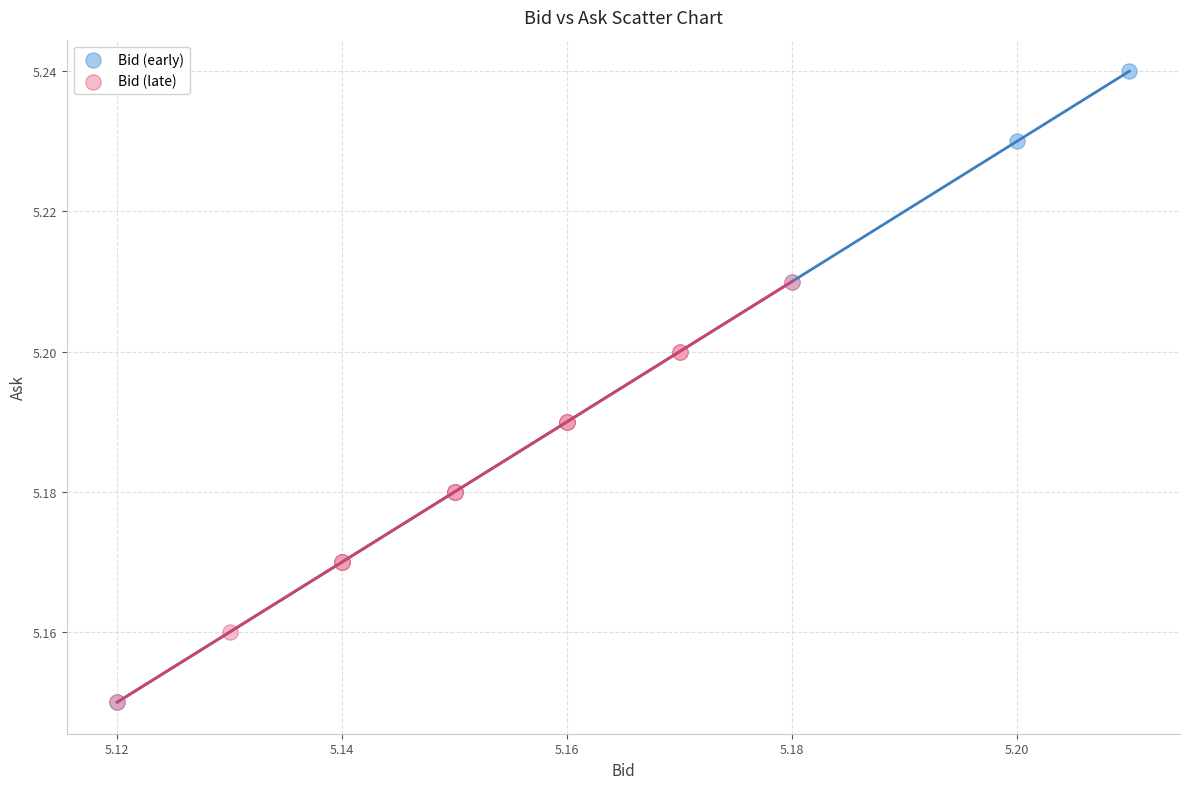

Which series has the widest spread of Y values?

Bid (early)